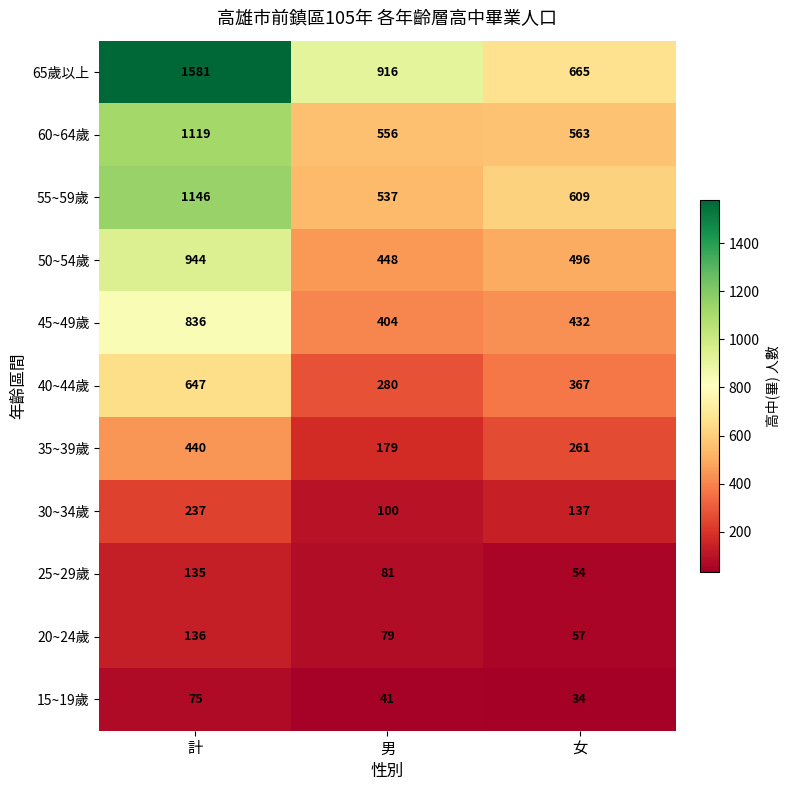

How many categories are shown in the chart?

3